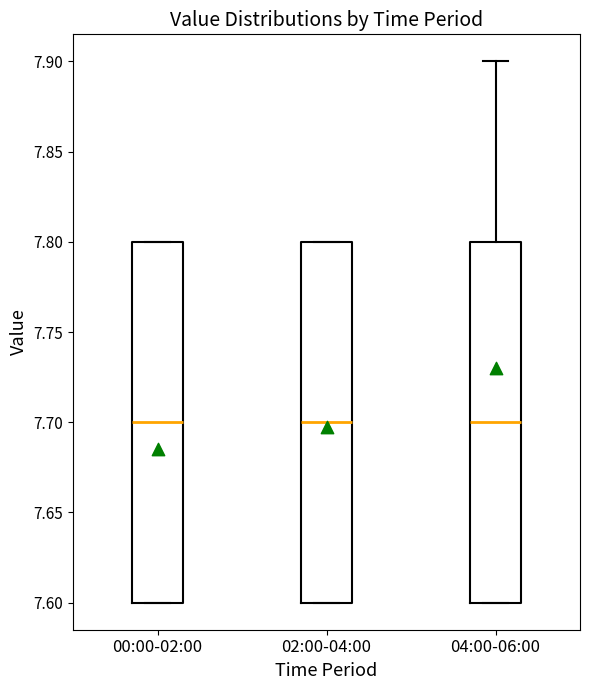

Reading left to right, transcribe this box plot: for each box, give where its median line is, the range the box spans, and where its two whiskers end, as read against the y-axis. The values are not printed on the chart, so give them approximately, as read against the axis.

00:00-02:00: median 7.7, box 7.6 to 7.8, whiskers 7.6 to 7.8
02:00-04:00: median 7.7, box 7.6 to 7.8, whiskers 7.6 to 7.8
04:00-06:00: median 7.7, box 7.6 to 7.8, whiskers 7.6 to 7.9